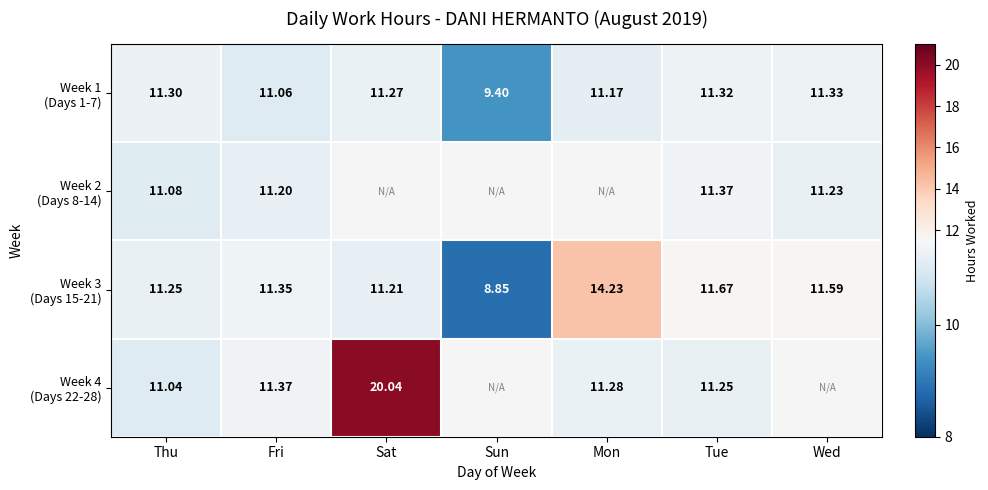

Count the number of categories in the chart.

7